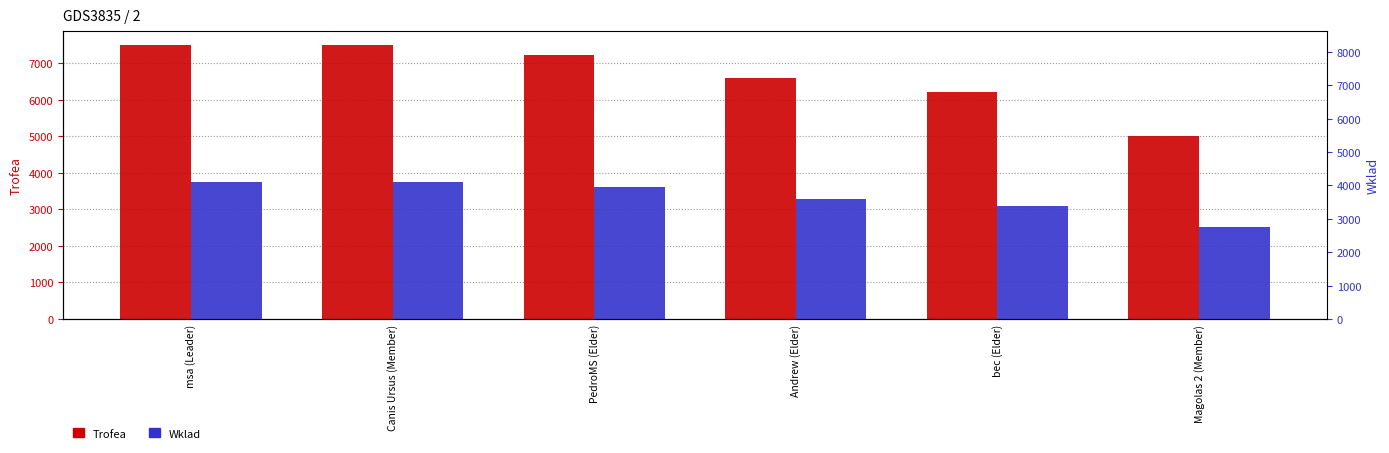

List the series in order of their overall mean, lowest first.

Wklad, Trofea